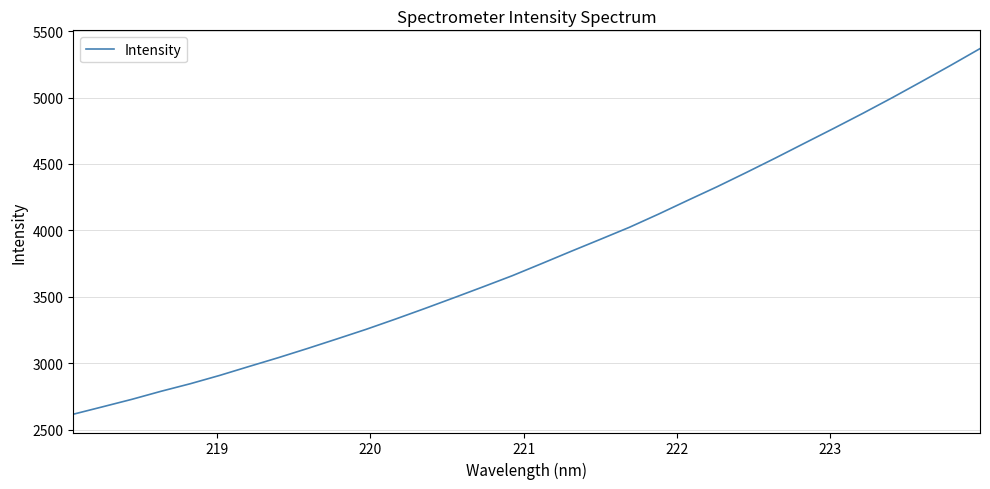

What is the maximum value shown in the chart?

5367.9